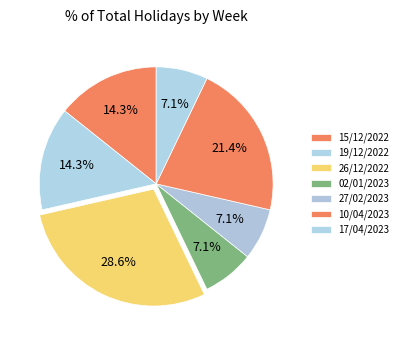

Count the number of slices in the pie.

7